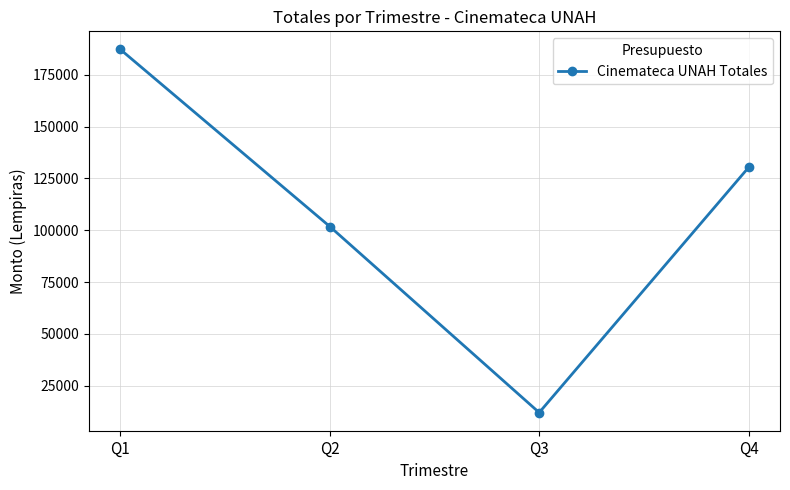

What is the sum of the values at Q2 and Q4?

232163